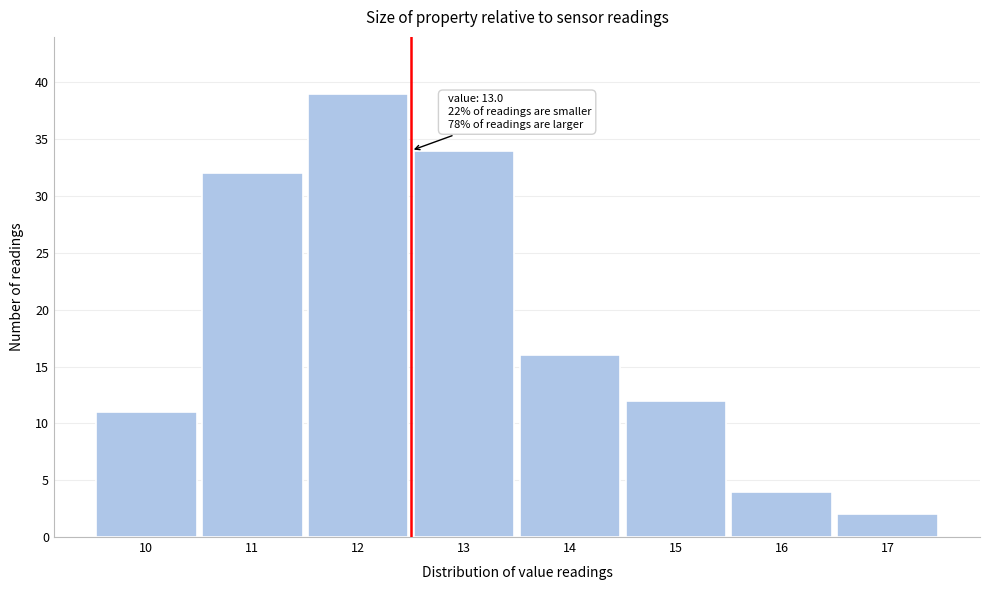

Reading right to left, transcribe all the data shown in this chart.

2	4	12	16	34	39	32	11